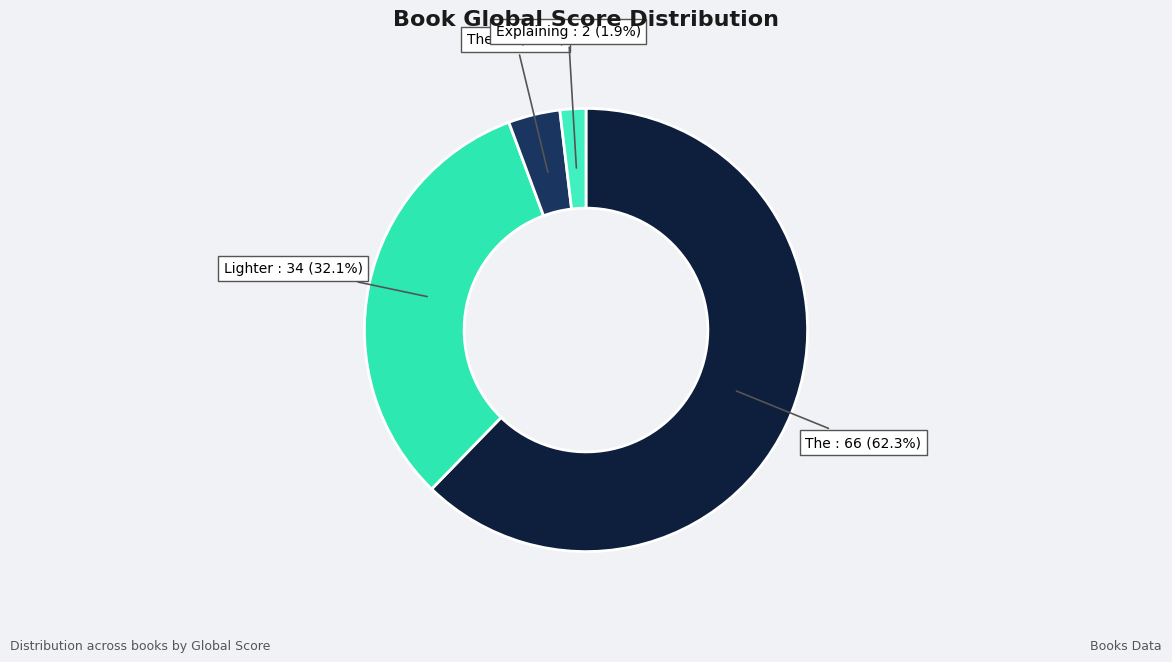

Count the number of slices in the pie.

4